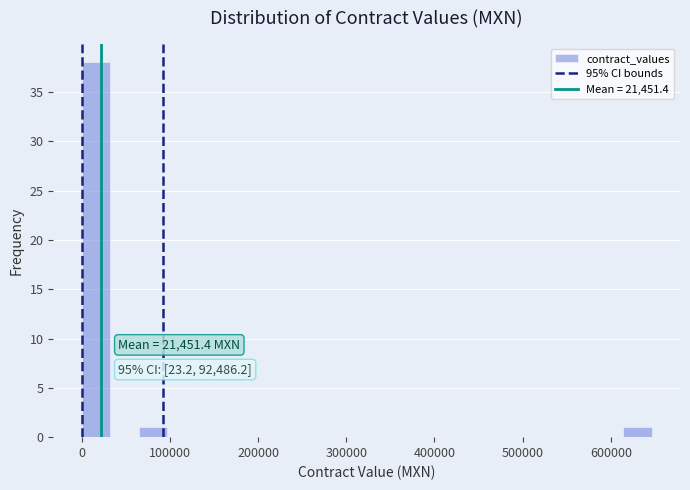

Read against the x-axis, roughly where is the centre of the tallest bar?

20000